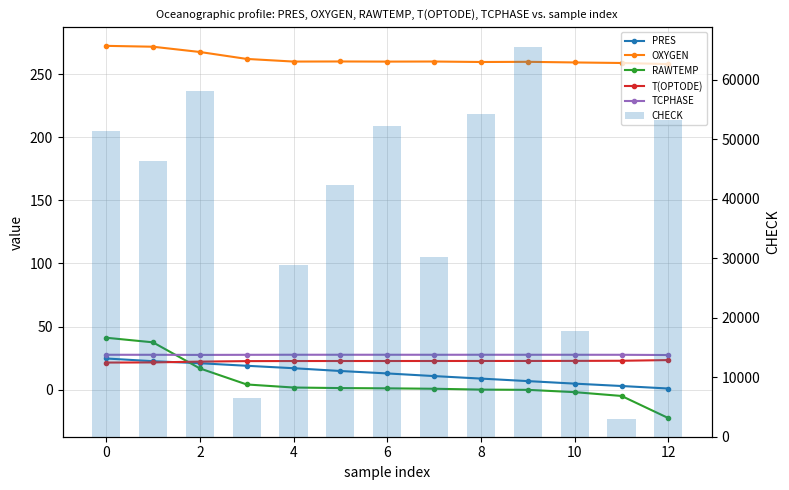

At which category does the chart reach its peak across all series?

9